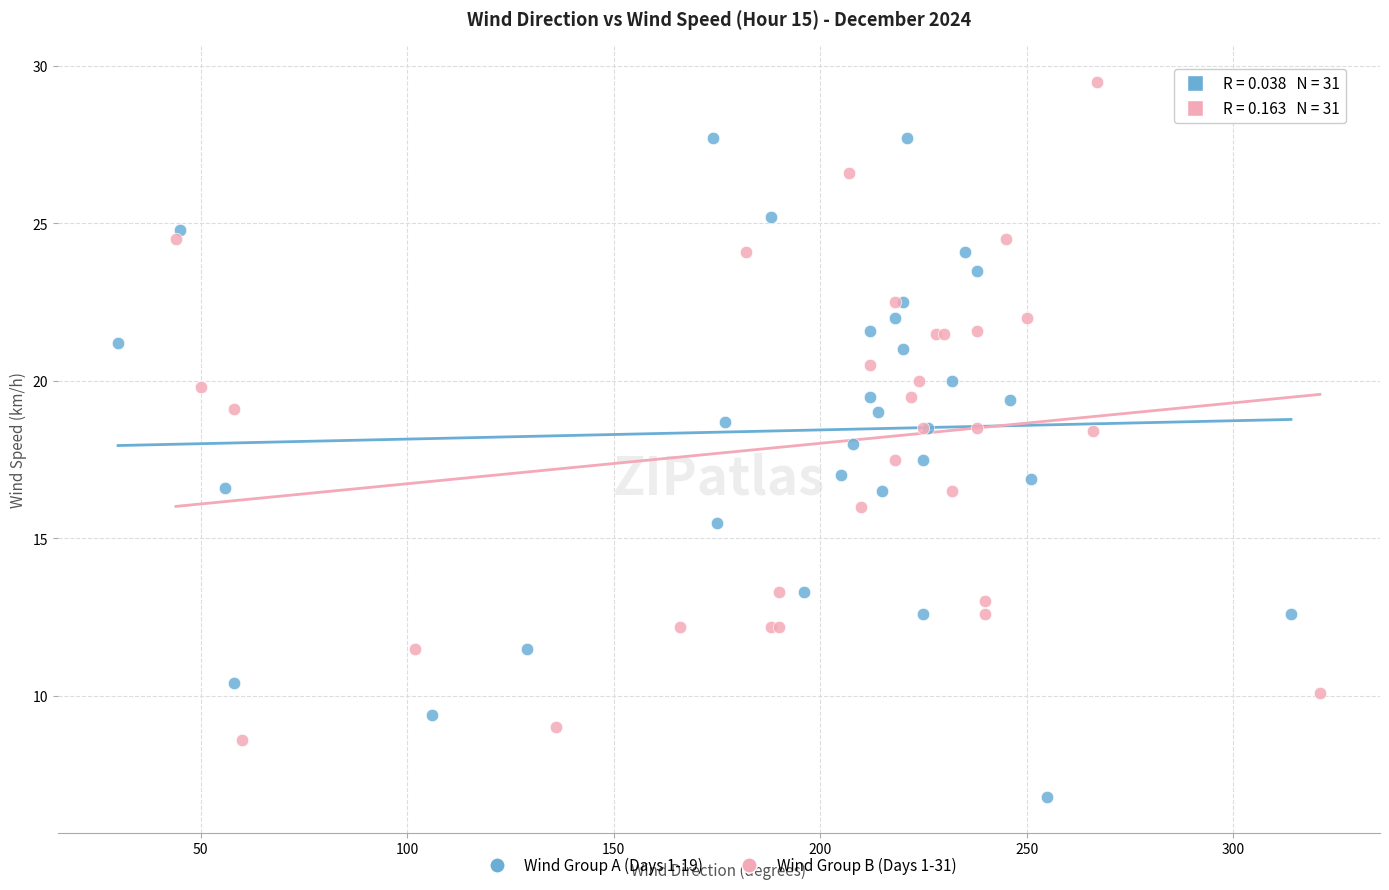

Which series reaches the maximum Y coordinate?

Wind Group B (Days 1-31)